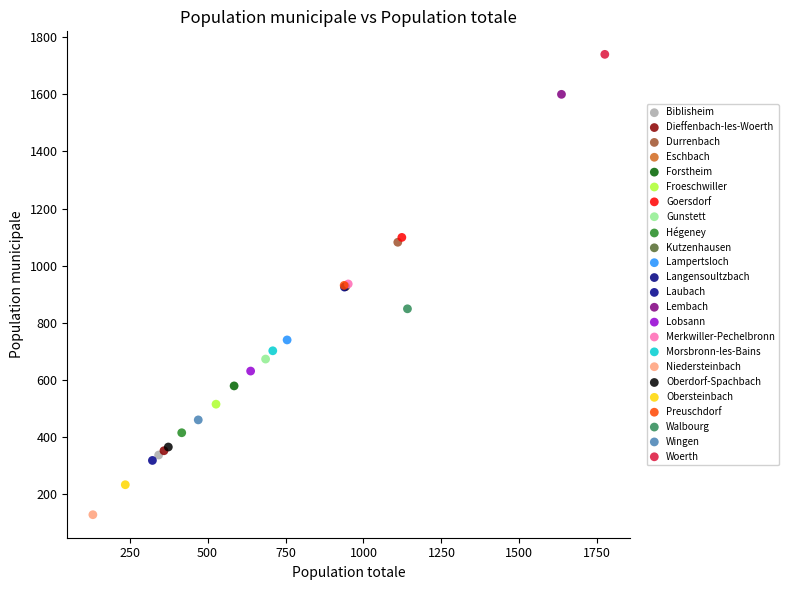

Which series reaches the maximum Y coordinate?

Woerth